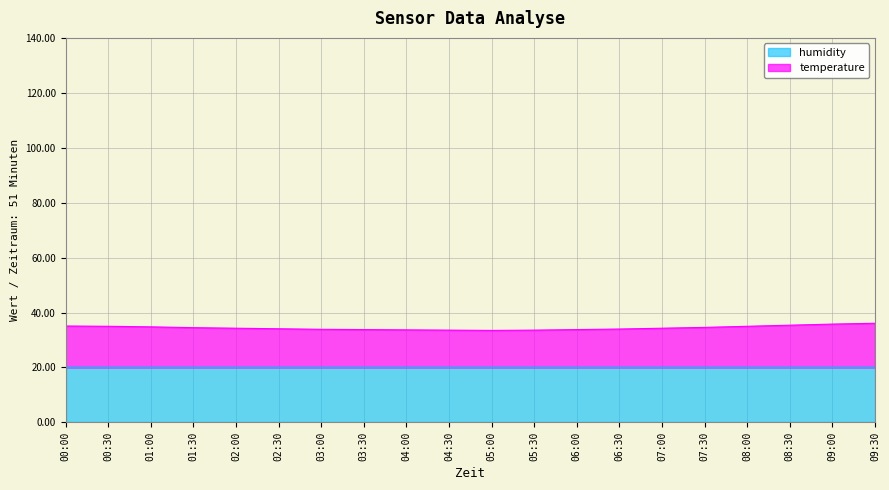

How many values are below 34?

8